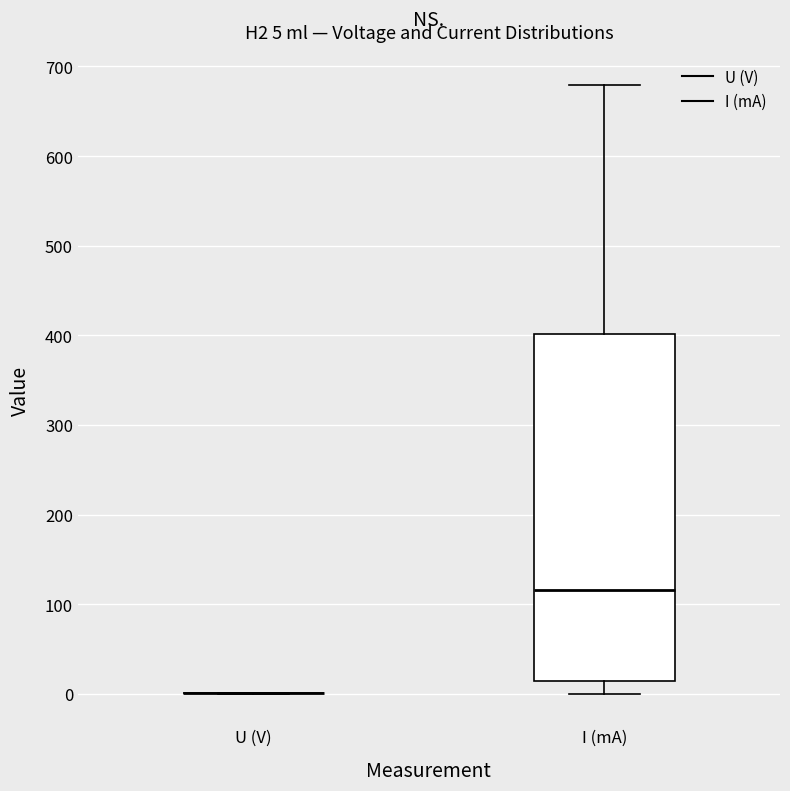

Comparing the boxes themselves (not the whiskers), which one is the tallest?

I (mA)